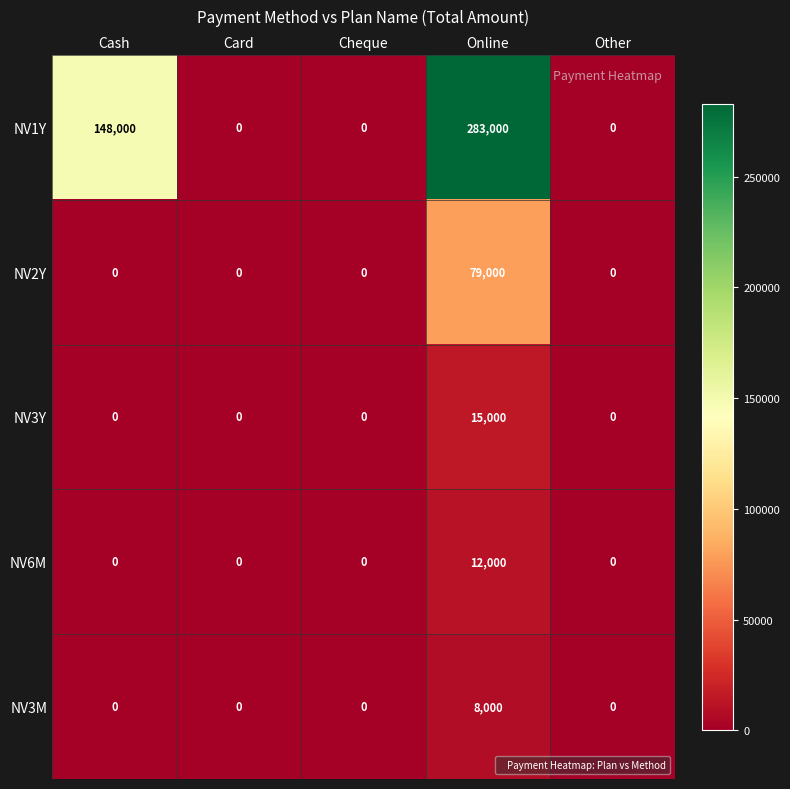

At how many categories does at least one series exceed 41045?

2